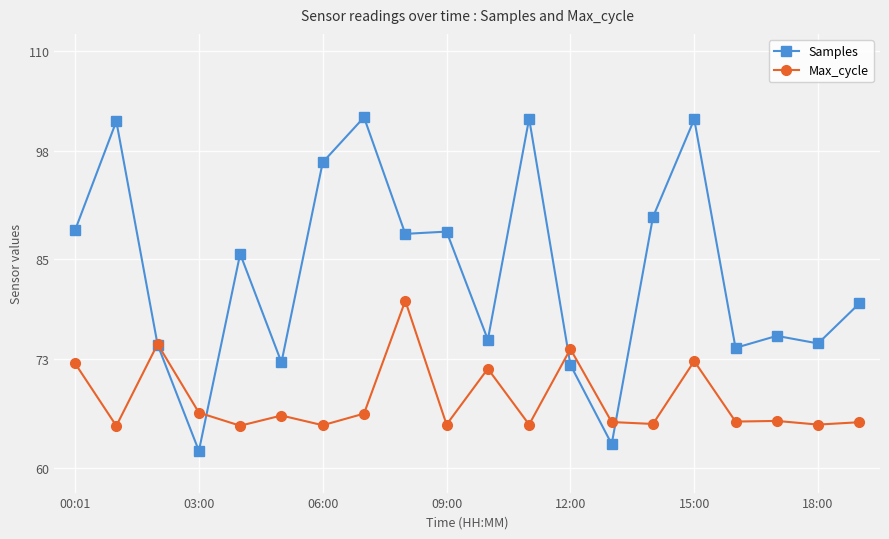

List the series in order of their overall mean, lowest first.

Max_cycle, Samples